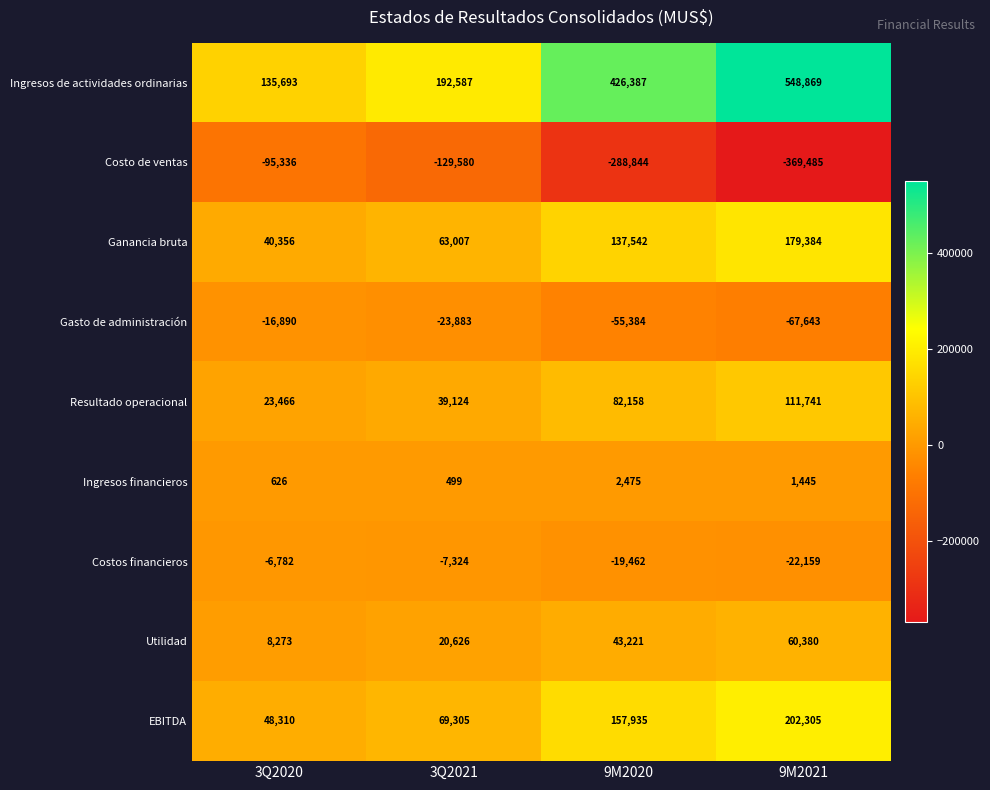

Which series changed the most between 3Q2020 and 9M2021?

Ingresos de actividades ordinarias